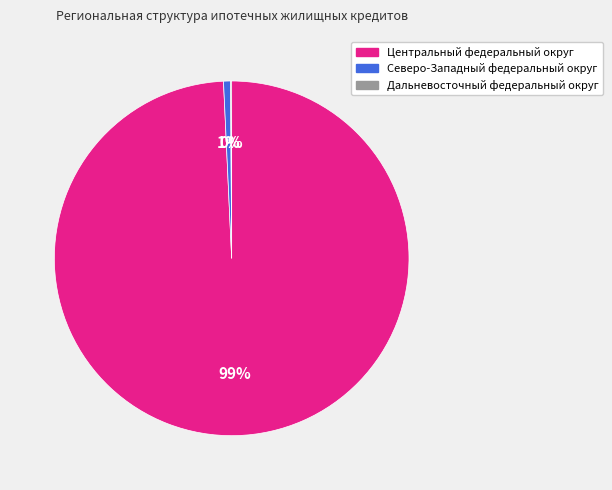

To the nearest percent, what is the difference between the largest and smallest slice percentages?

99%